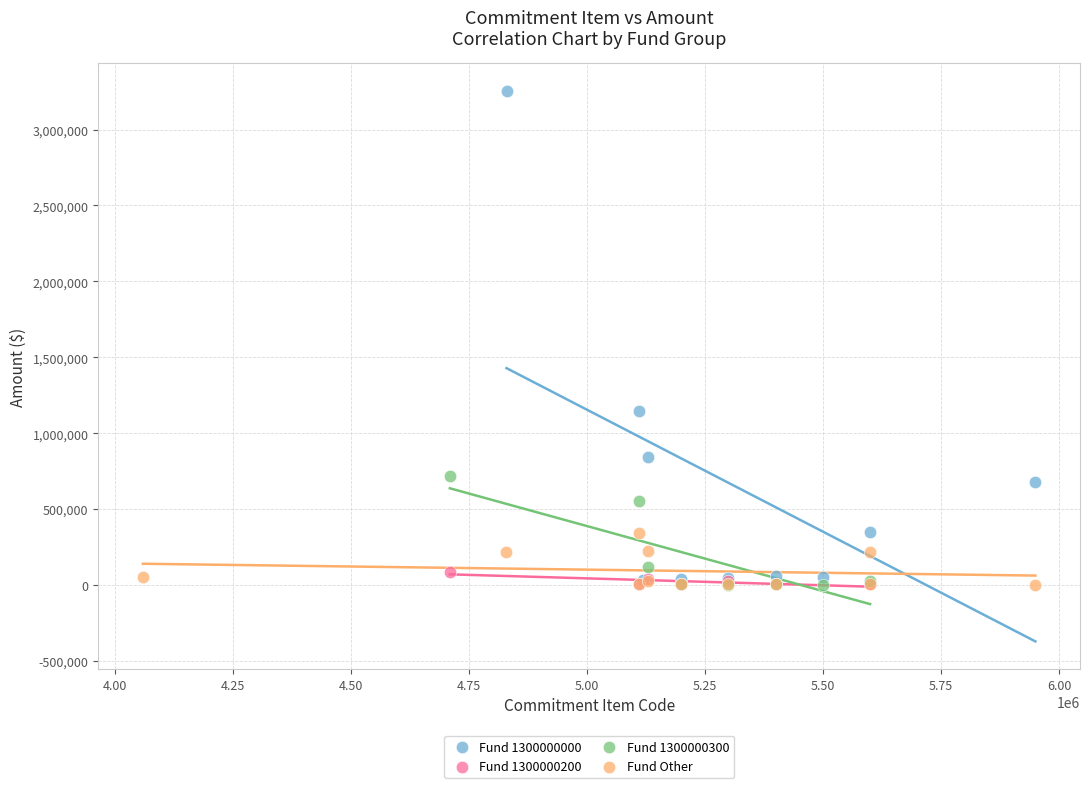

Which series has the widest spread of Y values?

Fund 1300000000